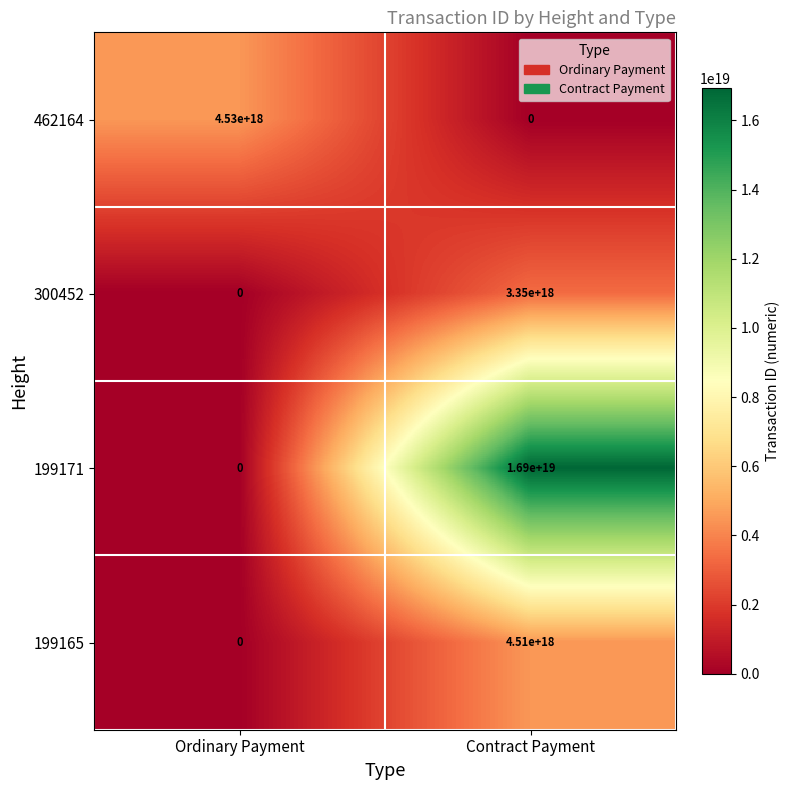

Which series changed the most between Ordinary Payment and Contract Payment?

199171